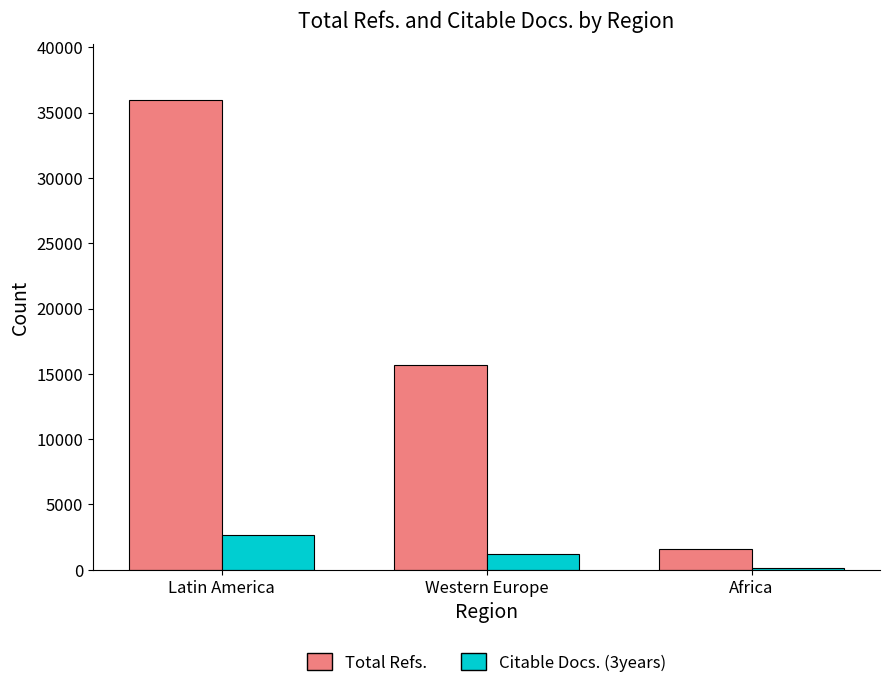

Which label corresponds to the largest value in the chart?

Latin America